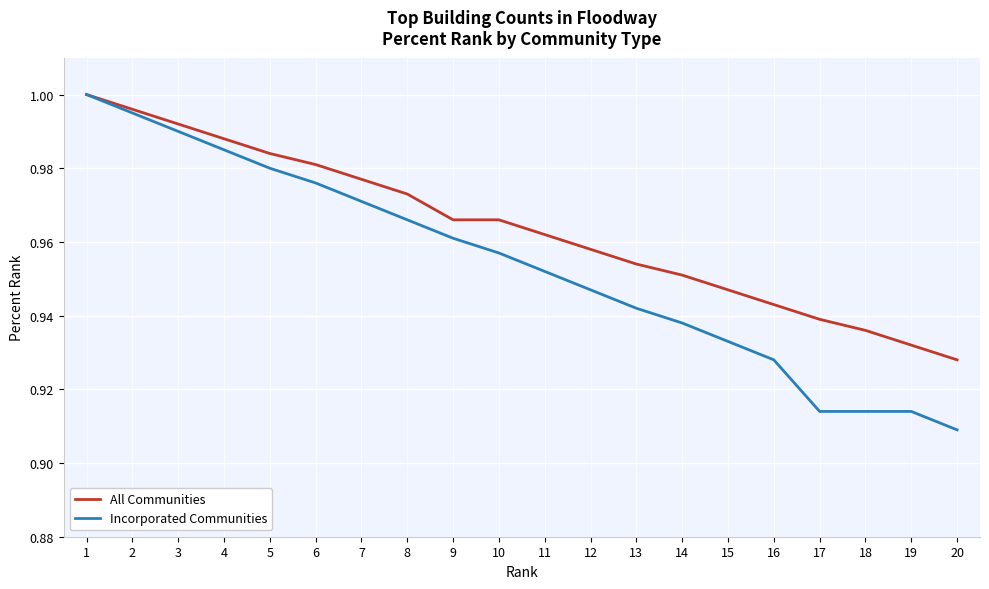

Count the number of data series in this chart.

2